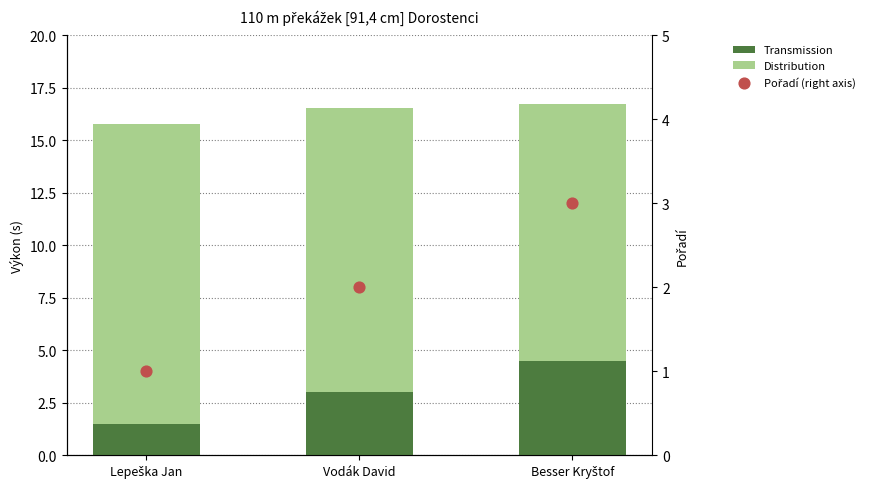

Is the value of Transmission at Vodák David greater than the value of Distribution at Besser Kryštof?

No